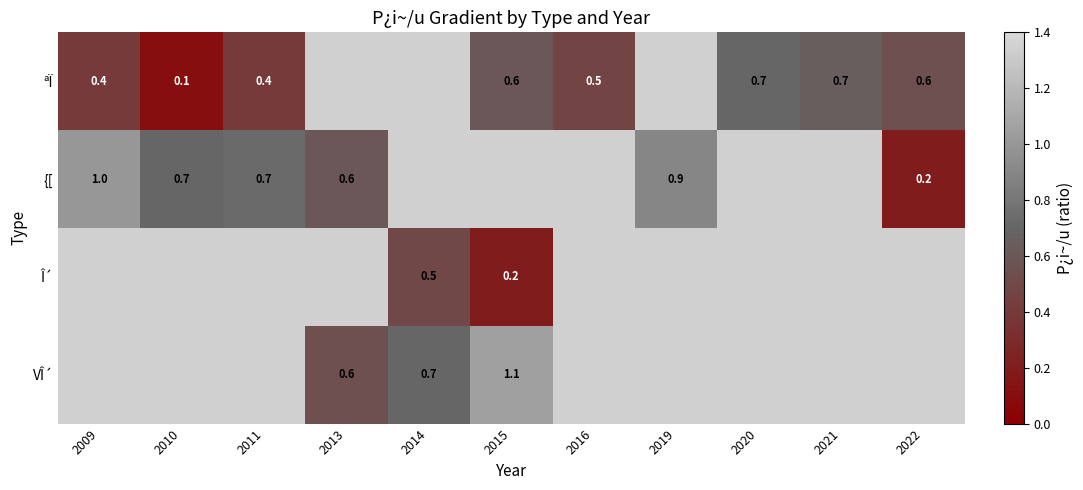

Which category has the highest value across all series?

2015